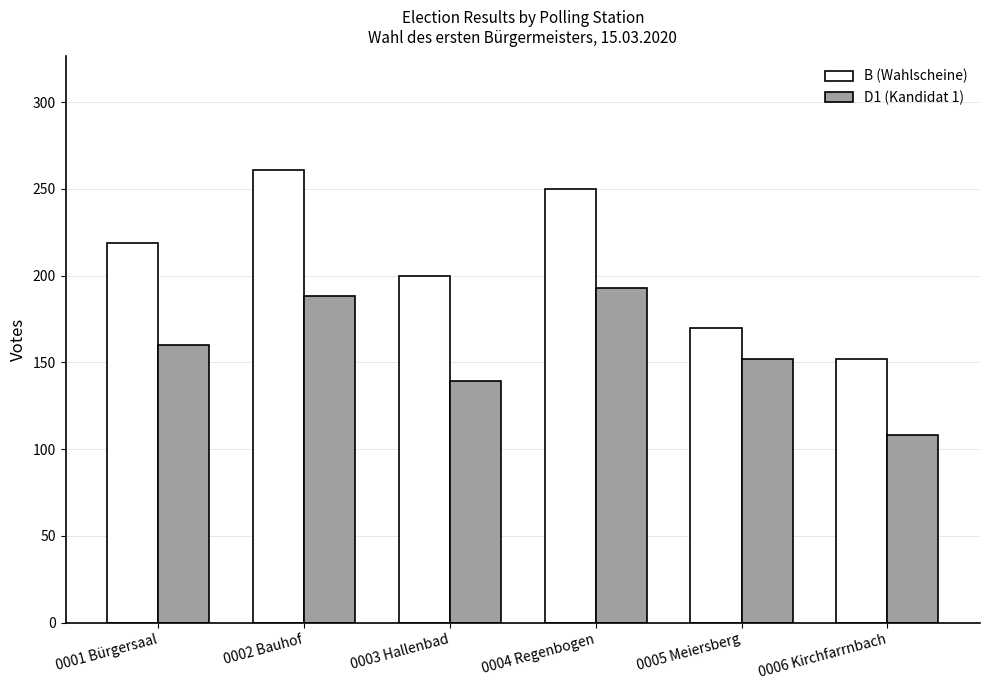

Reading right to left, extract all data points from this chart.

B (Wahlscheine): 152	170	250	200	261	219
D1 (Kandidat 1): 108	152	193	139	188	160